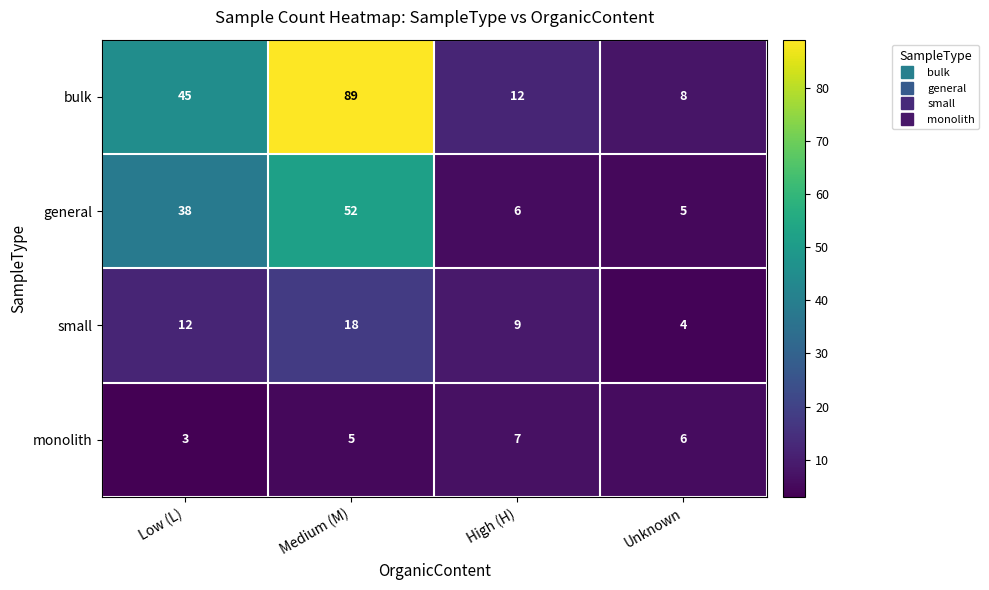

Reading left to right, transcribe all the data shown in this chart.

bulk: 45	89	12	8
general: 38	52	6	5
small: 12	18	9	4
monolith: 3	5	7	6